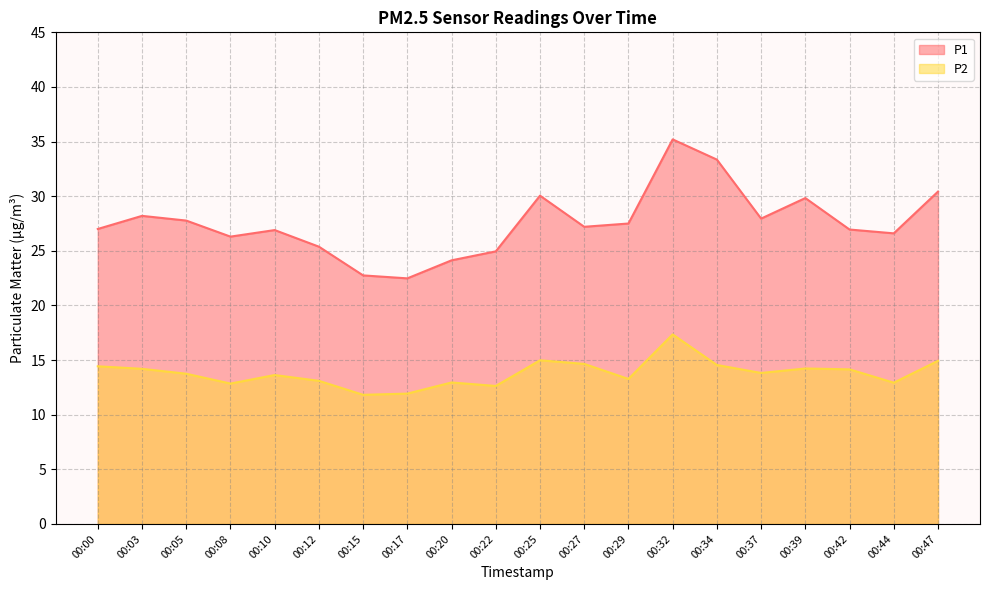

What is the difference between the maximum and second lowest values in the P2 series?

5.4